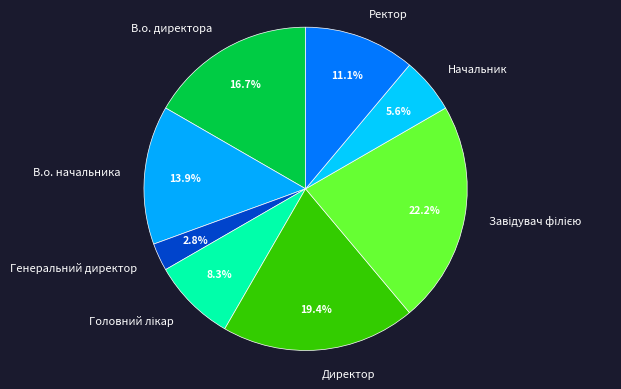

What percentage is NOT represented by Ректор?

88.9%